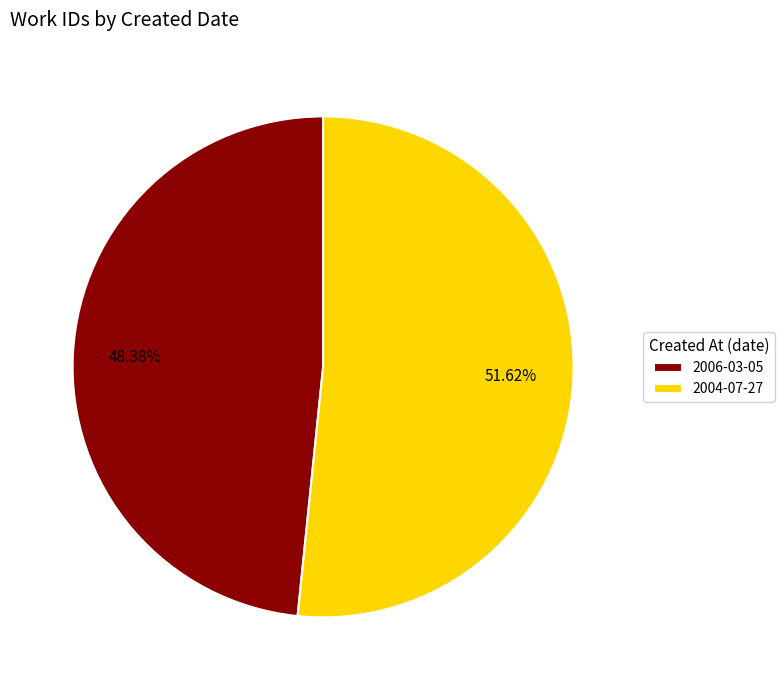

What is the ratio of the value at 2004-07-27 to the value at 2006-03-05?

1.1